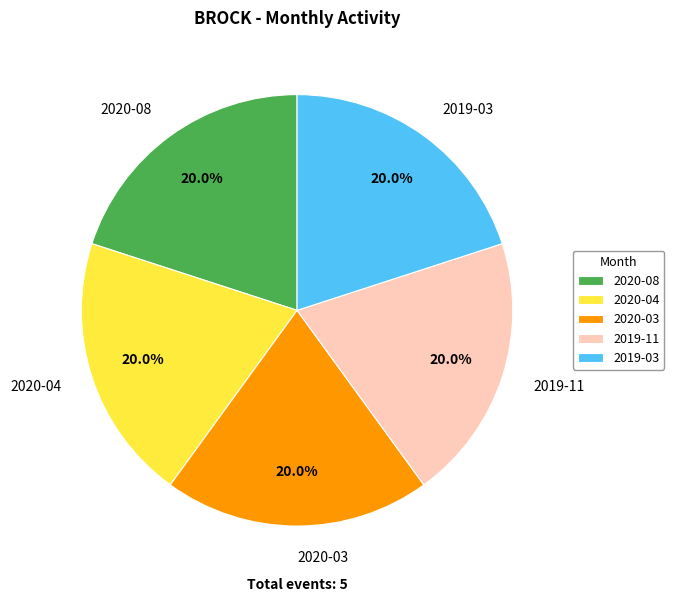

Is there any slice that represents more than half of the pie?

No